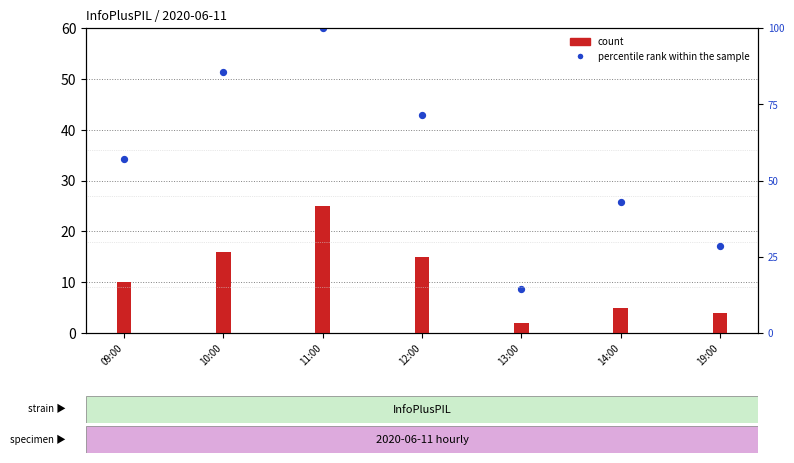

What are all the series names shown in the legend?

count, percentile rank within the sample